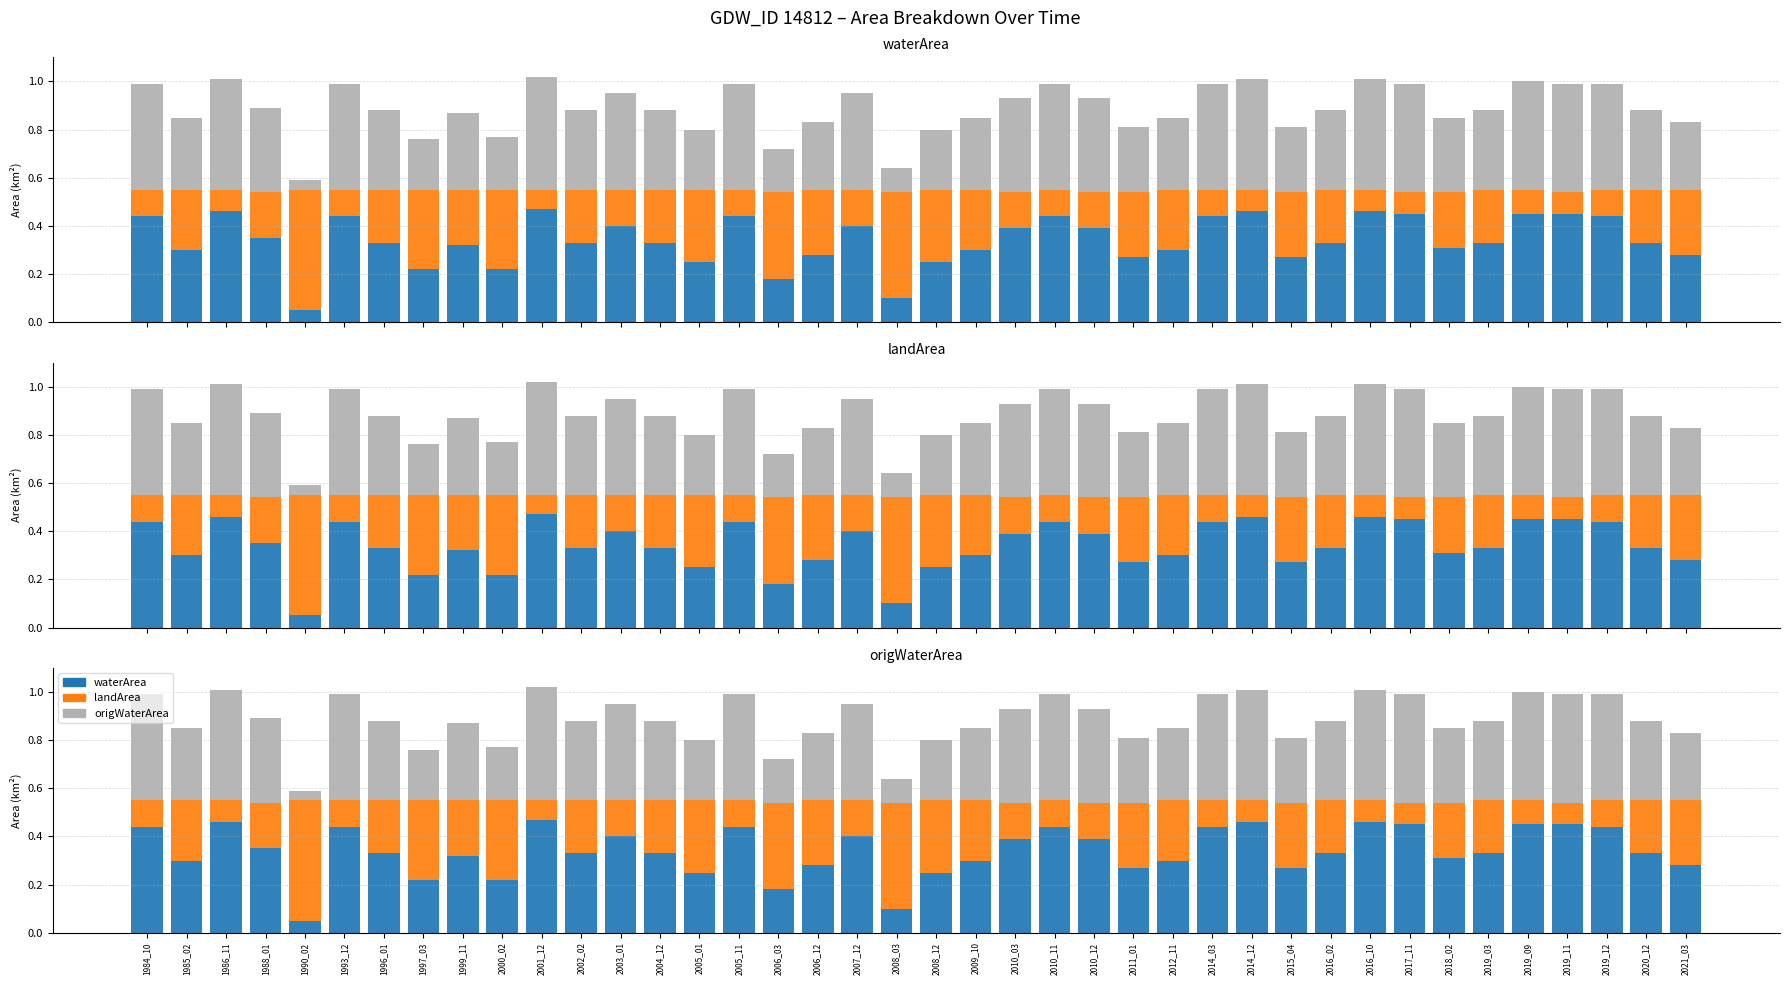

What is the sum of the waterArea values at 2000_02 and 2017_11?

0.7